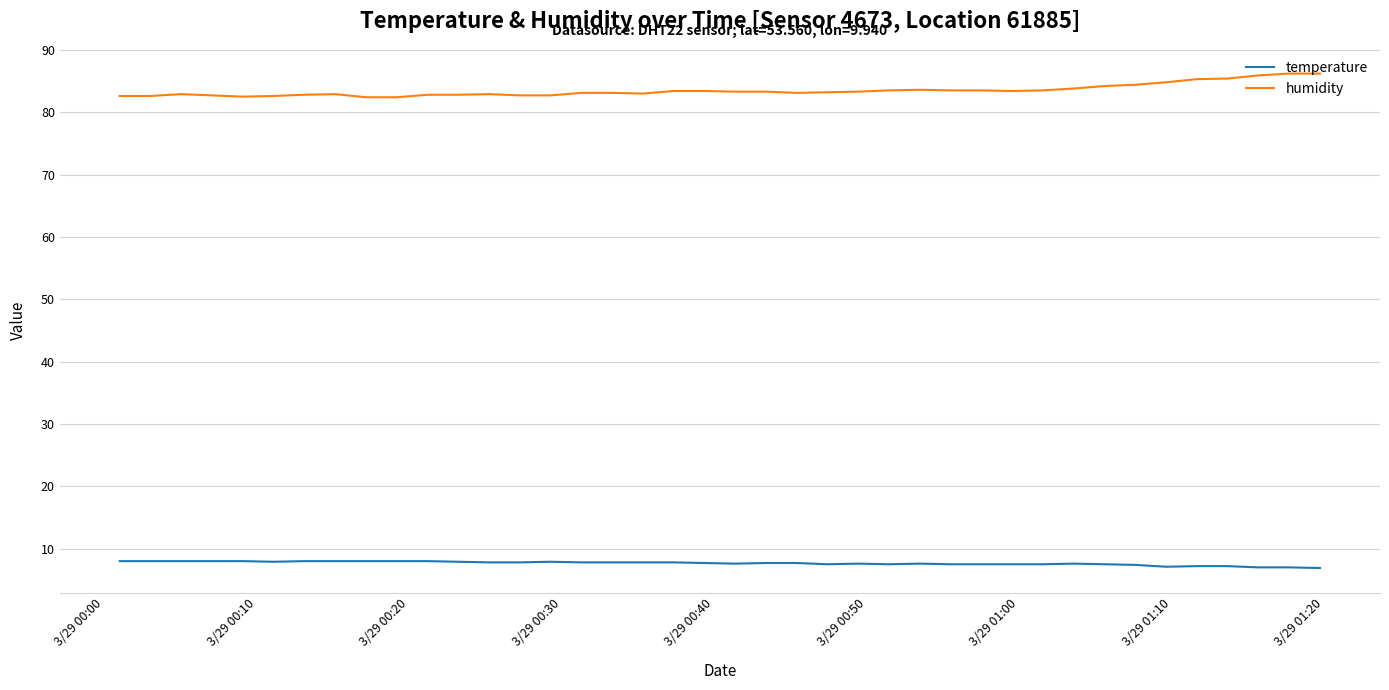

True or false: temperature and humidity cross at least once.

False